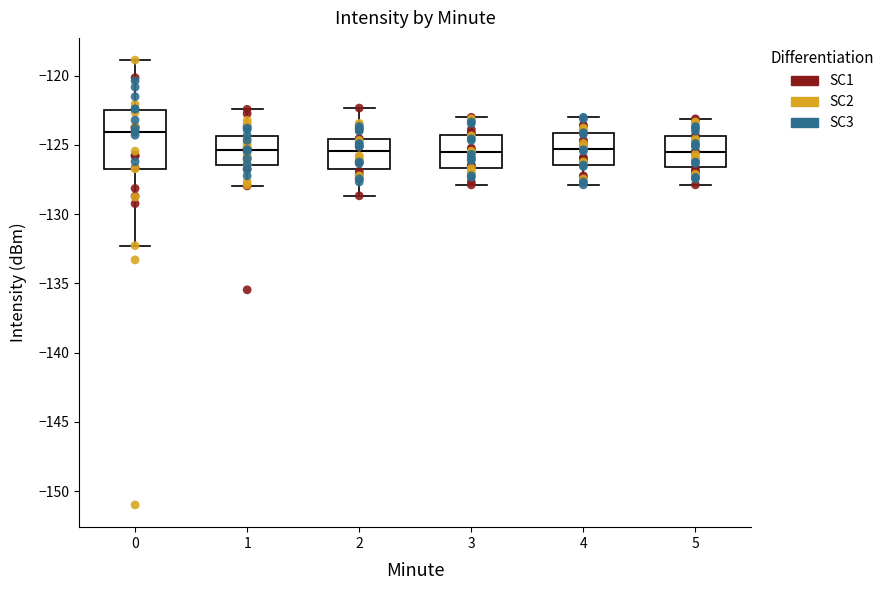

Comparing the boxes themselves (not the whiskers), which one is the tallest?

0